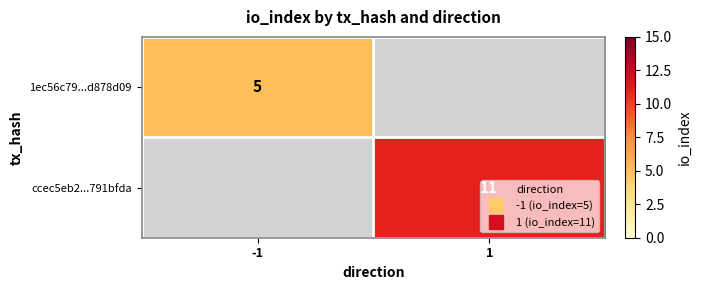

At which category does the chart reach its minimum across all series?

-1